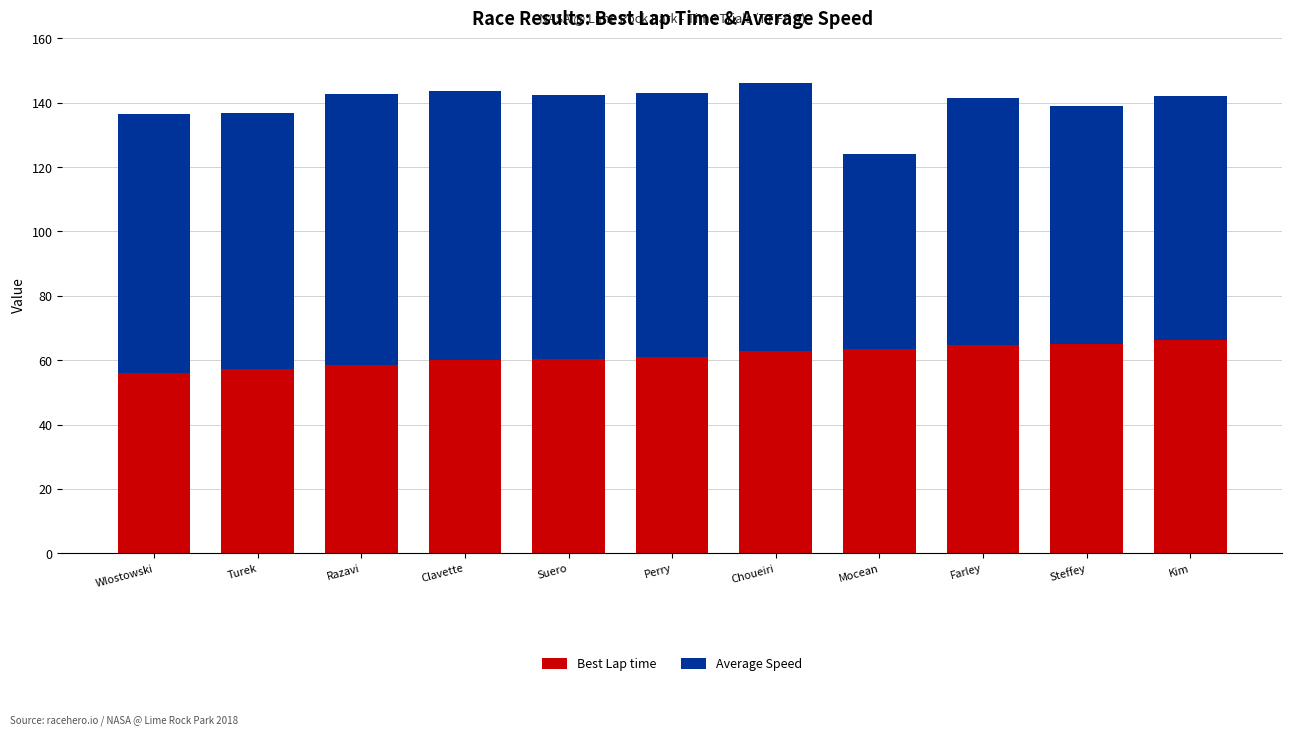

The value of Best Lap time at Steffey is 65.0. True or false?

True